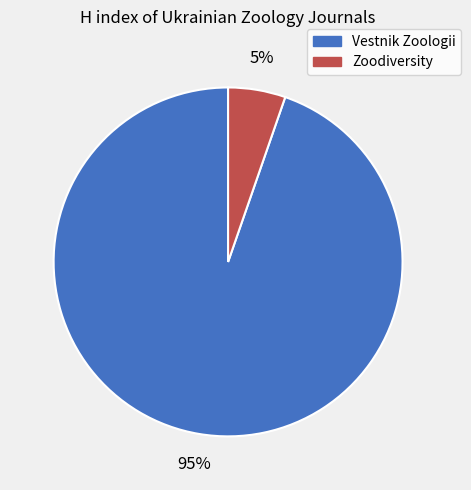

To the nearest percent, what is the average slice percentage?

50%